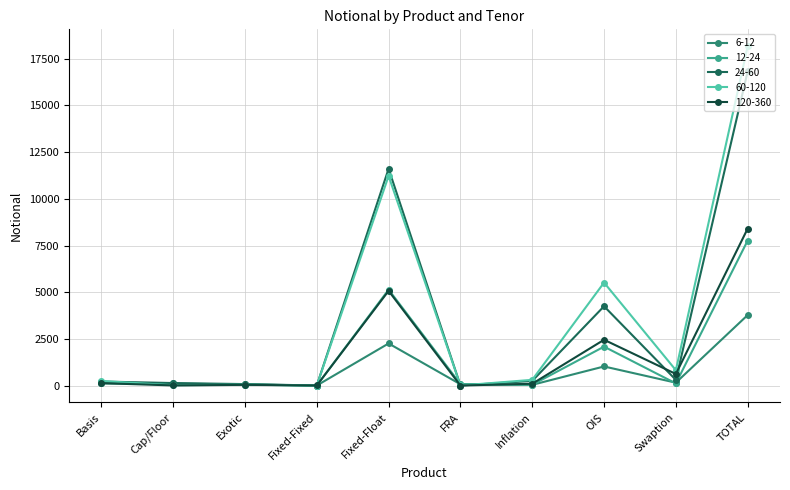

The value of 12-24 at Fixed-Fixed is 0. True or false?

True